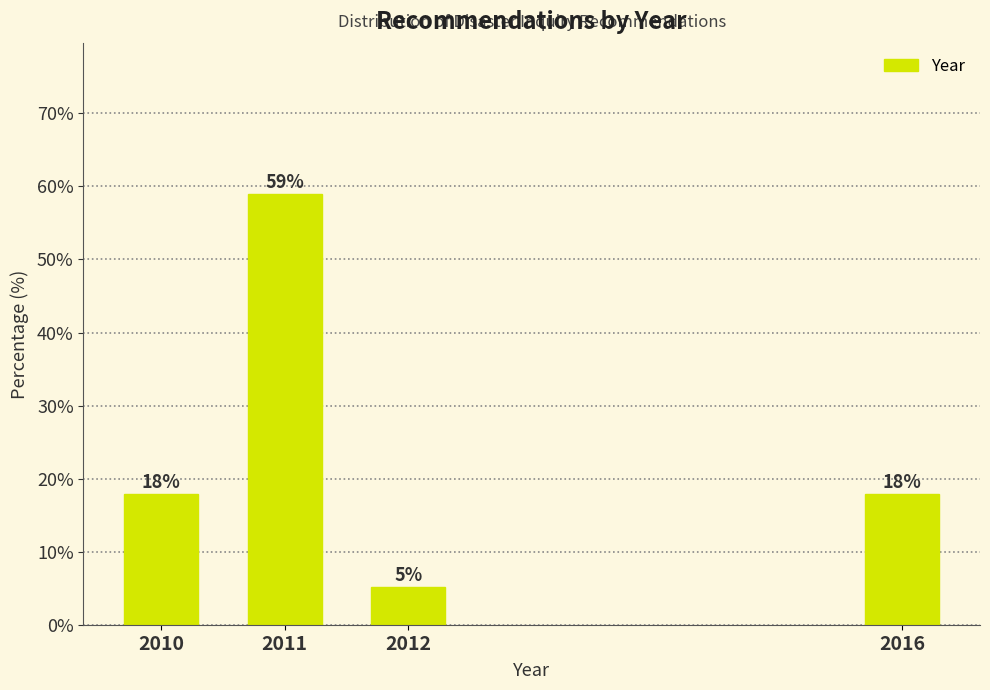

Between 2016 and 2011, which is larger?

2011